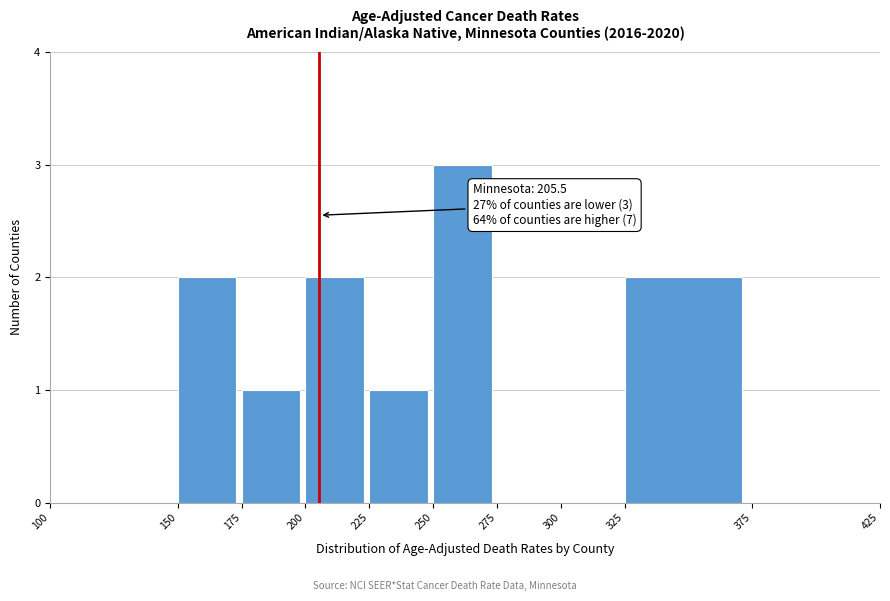

Which range on the x-axis has the tallest bar?

250 to 275